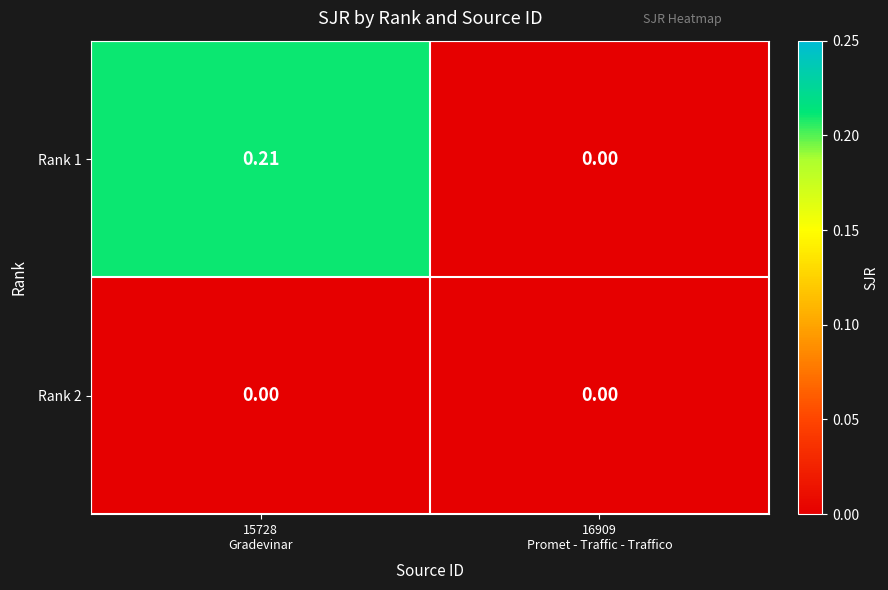

How many series are shown in this chart?

2